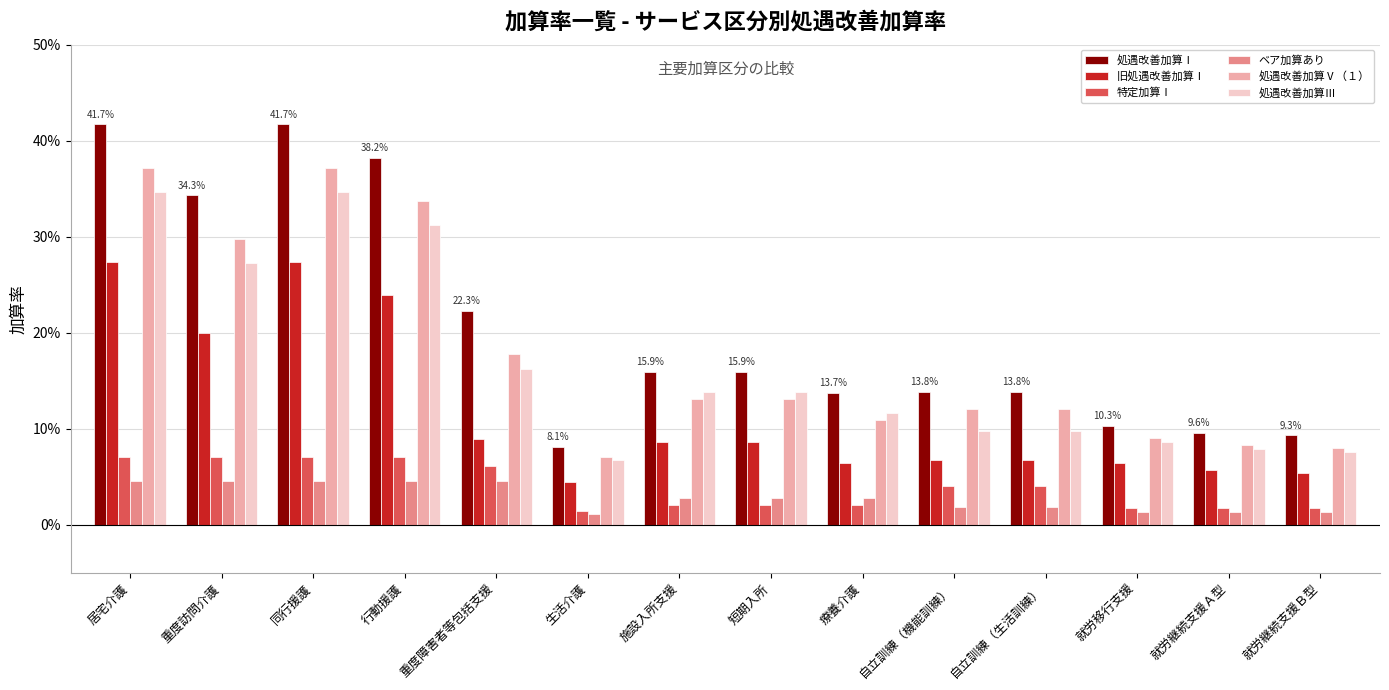

Are the bars horizontal?

No